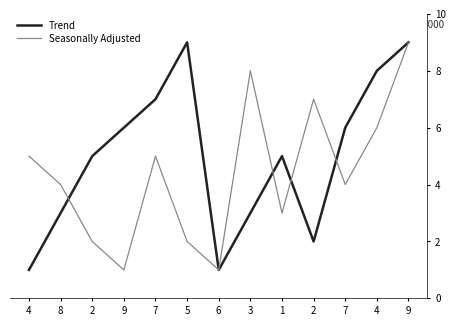

Does the chart have visible grid lines?

No